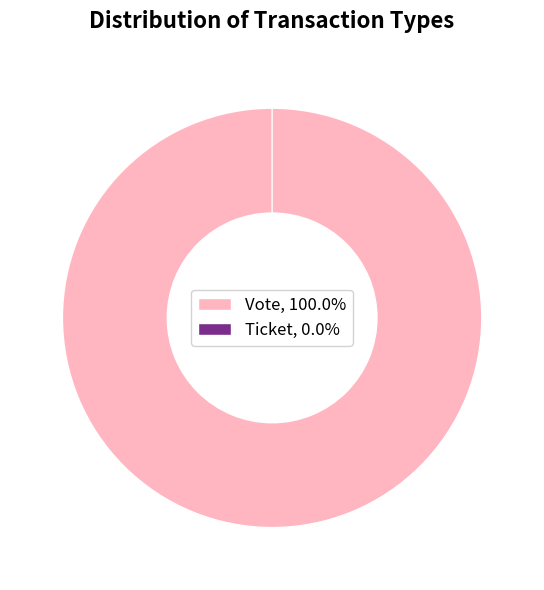

Count the number of slices in the pie.

2